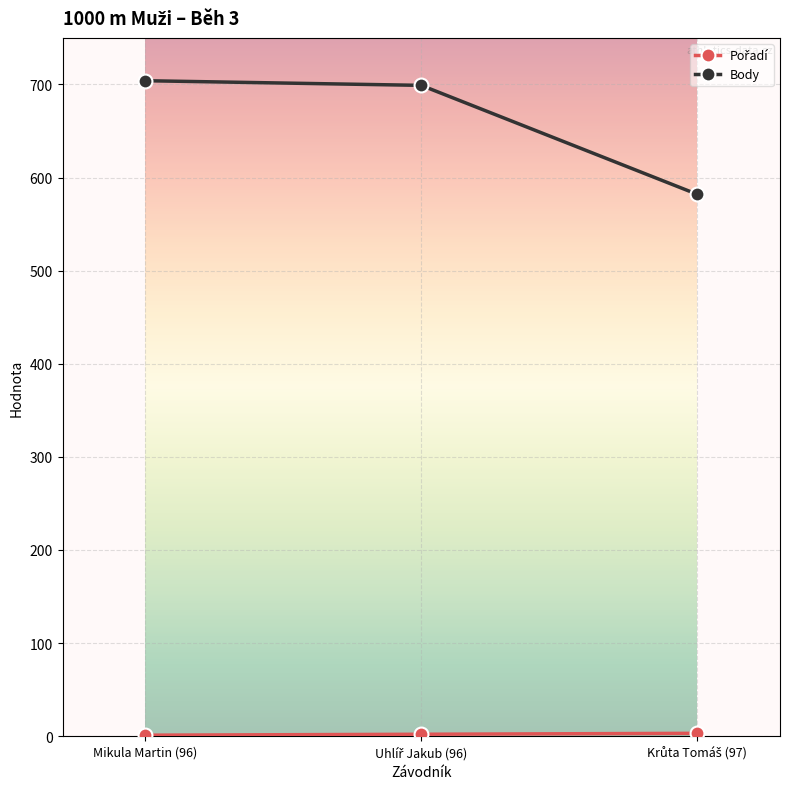

Which series has the widest spread of values?

Body